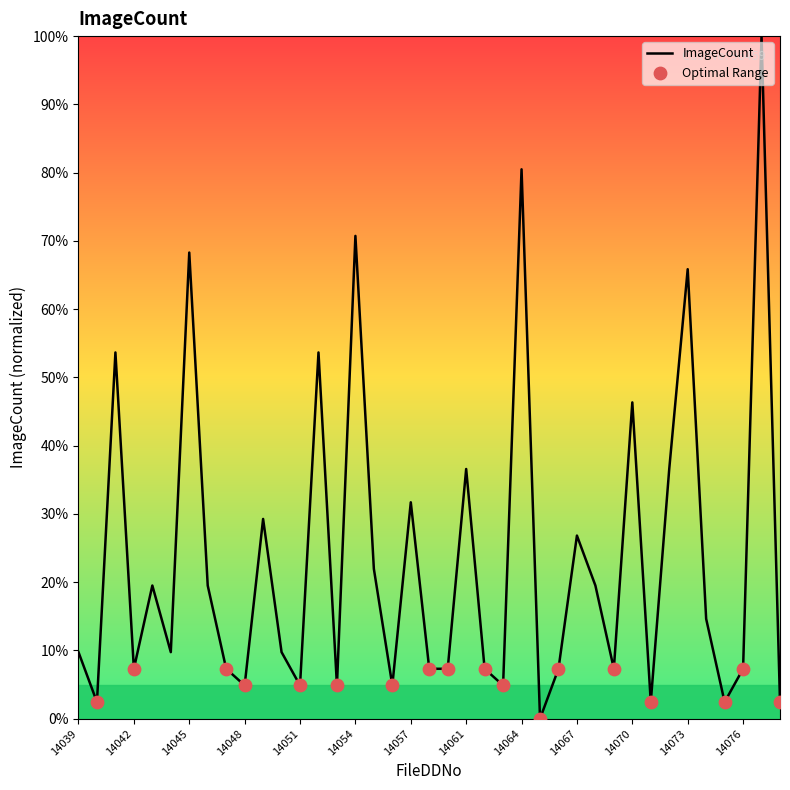

What is the difference between the maximum and minimum values?

100.0